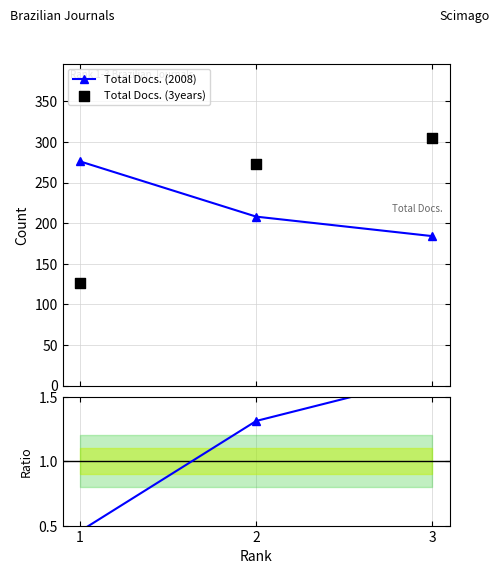

What is the highest value of the Total Docs. (2008) series?

276